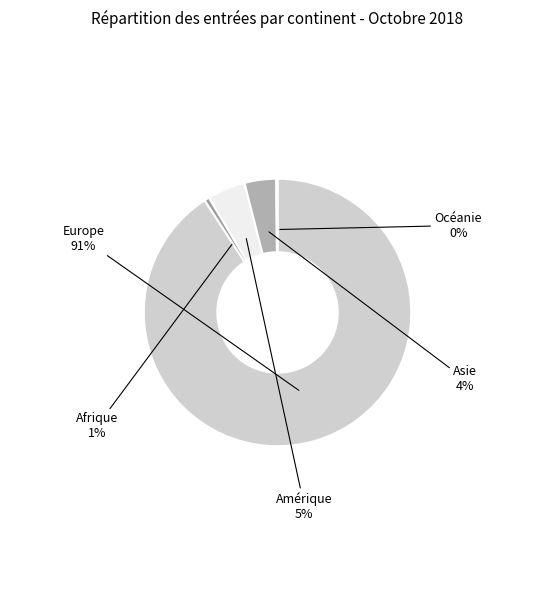

Which has a higher value, Europe or Amérique?

Europe